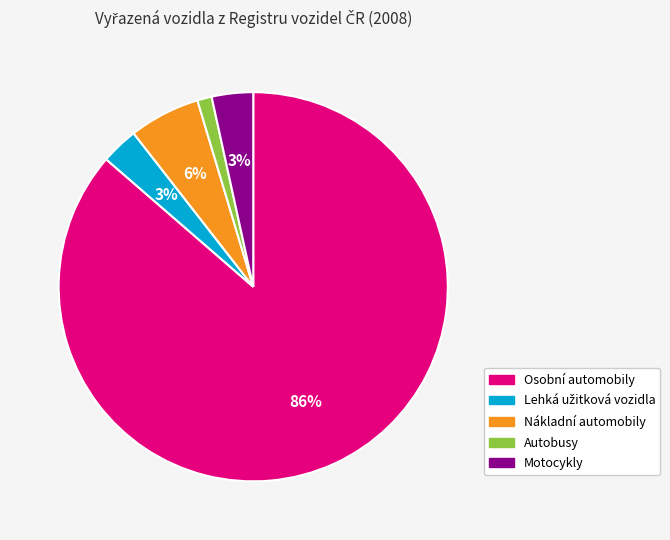

Which slice represents more than half of the pie?

Osobní automobily